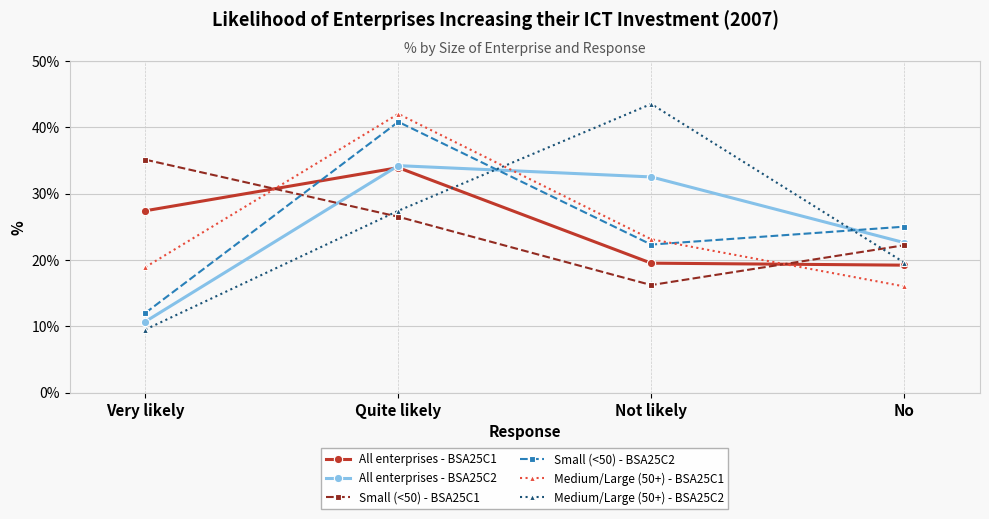

What is the total value across all series at Quite likely?

204.8